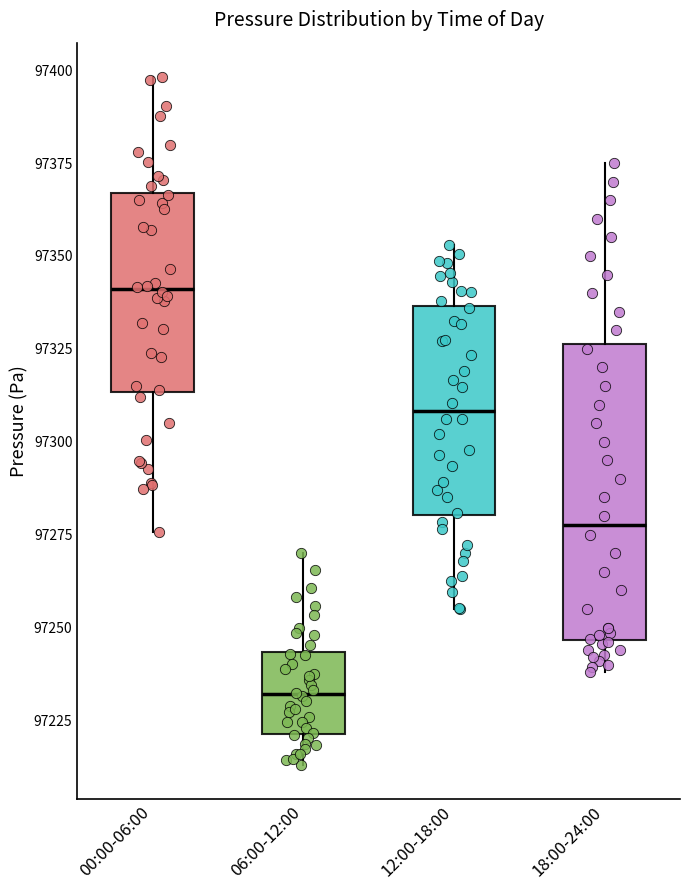

Reading left to right, read every box against the y-axis: the position of its median line, the range the box covers, and the ends of its whiskers. The values are not printed on the chart, so give them approximately, as read against the axis.

00:00-06:00: median 97340, box 97315 to 97365, whiskers 97275 to 97400
06:00-12:00: median 97230, box 97220 to 97245, whiskers 97215 to 97270
12:00-18:00: median 97310, box 97280 to 97335, whiskers 97255 to 97355
18:00-24:00: median 97280, box 97245 to 97325, whiskers 97240 to 97375